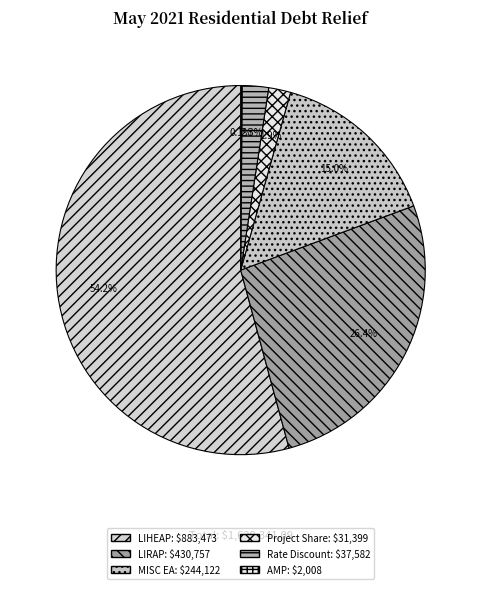

Is the sum of MISC EA and LIHEAP greater than half?

Yes